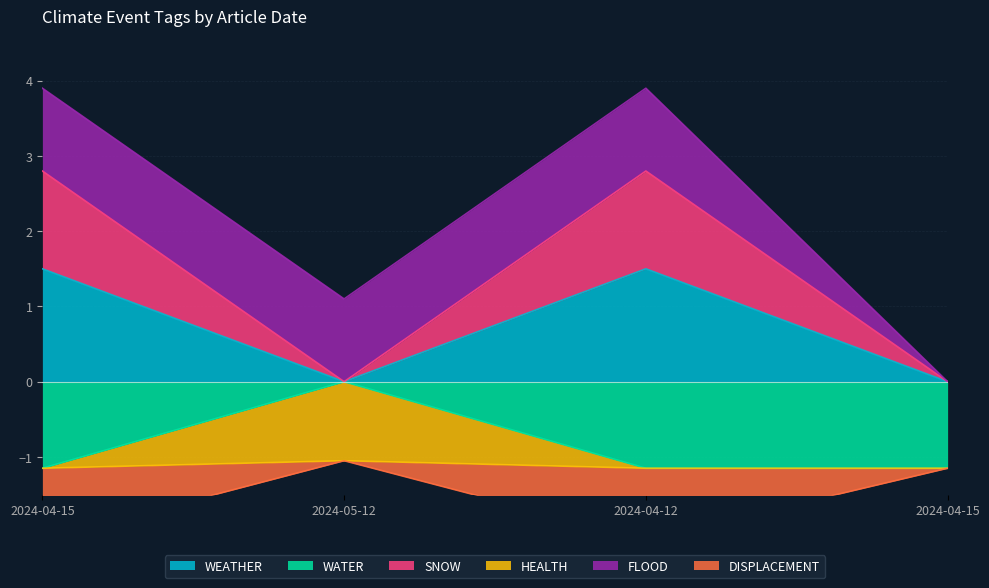

True or false: SNOW and HEALTH intersect in this chart.

False